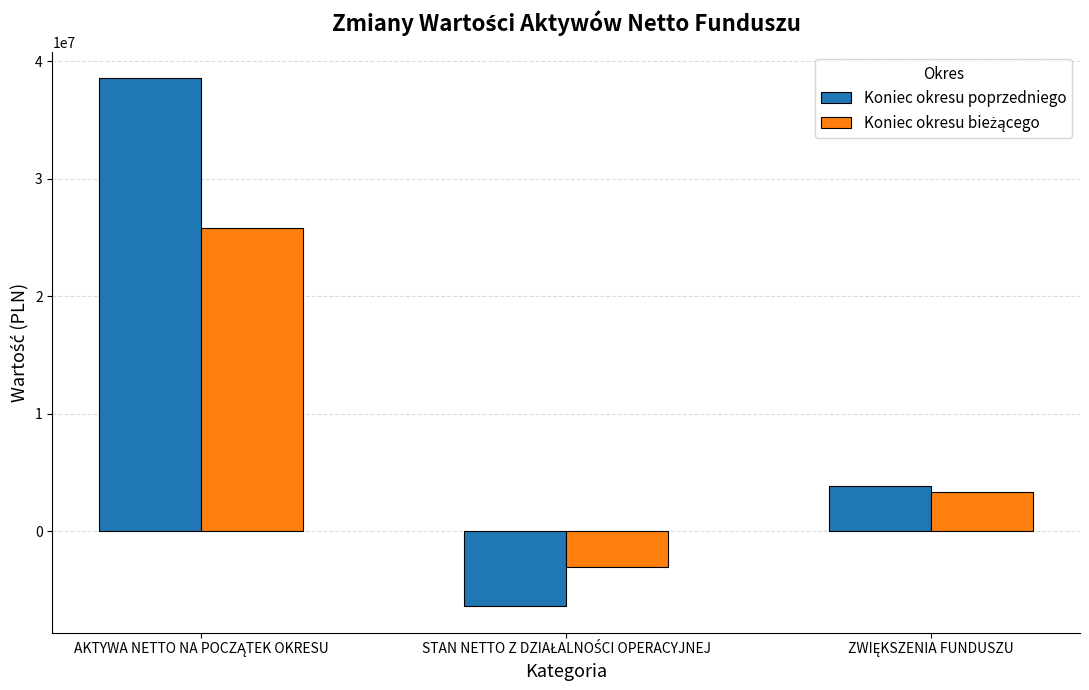

How many negative values does the Koniec okresu poprzedniego series have?

1